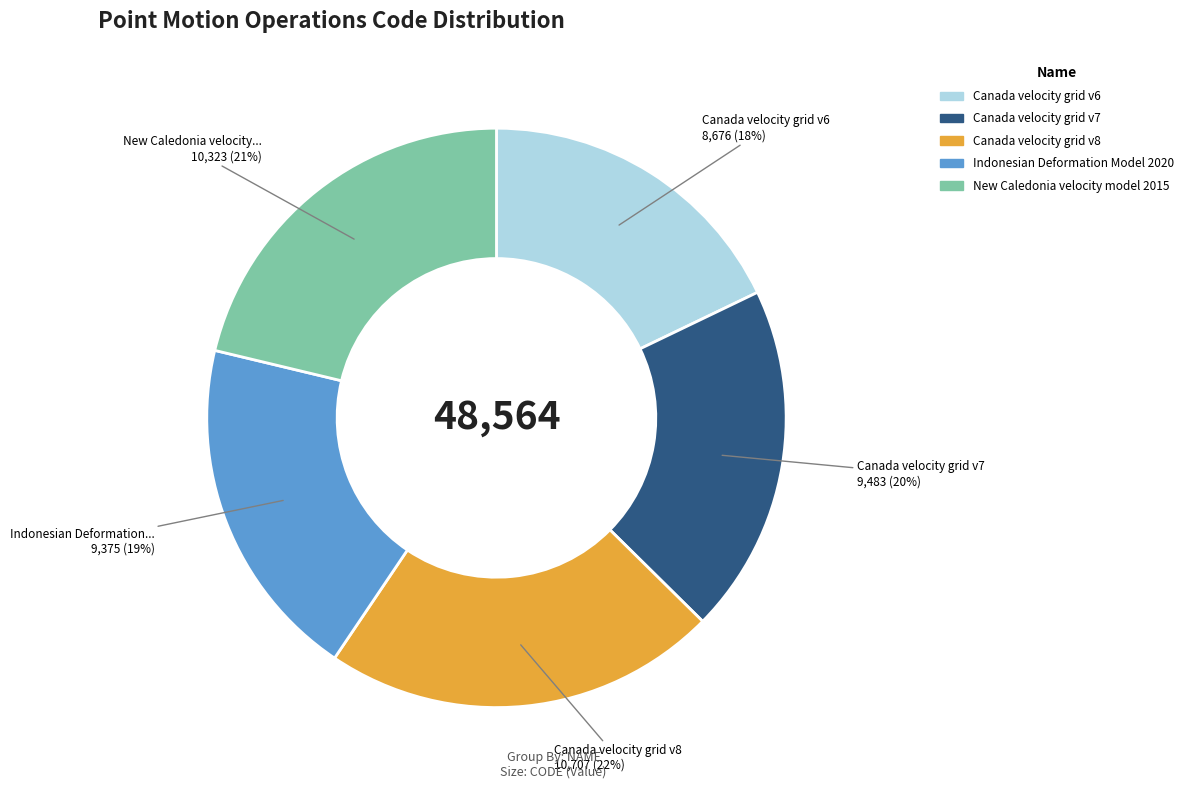

Is it true that Indonesian Deformation Model 2020 is 30% of the pie?

False